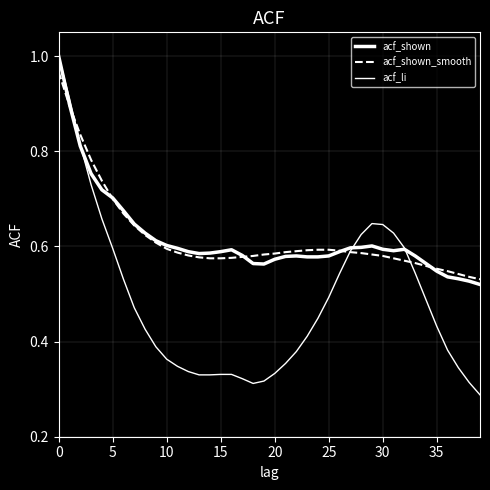

How many lines are shown in the chart?

3